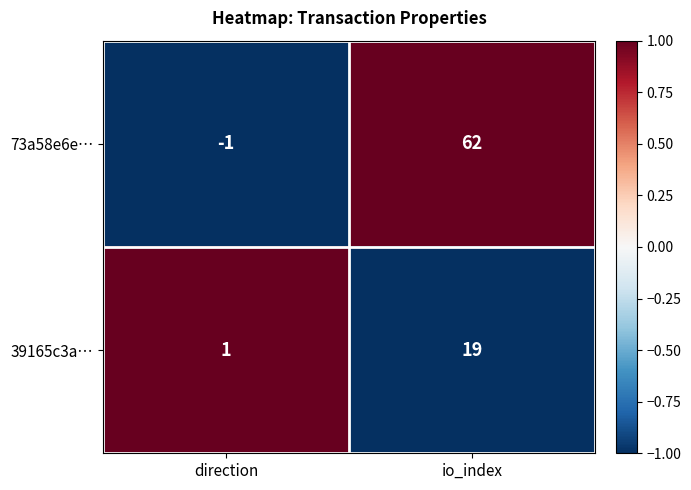

Rank the series by their maximum value, from highest to lowest.

73a58e6e…, 39165c3a…